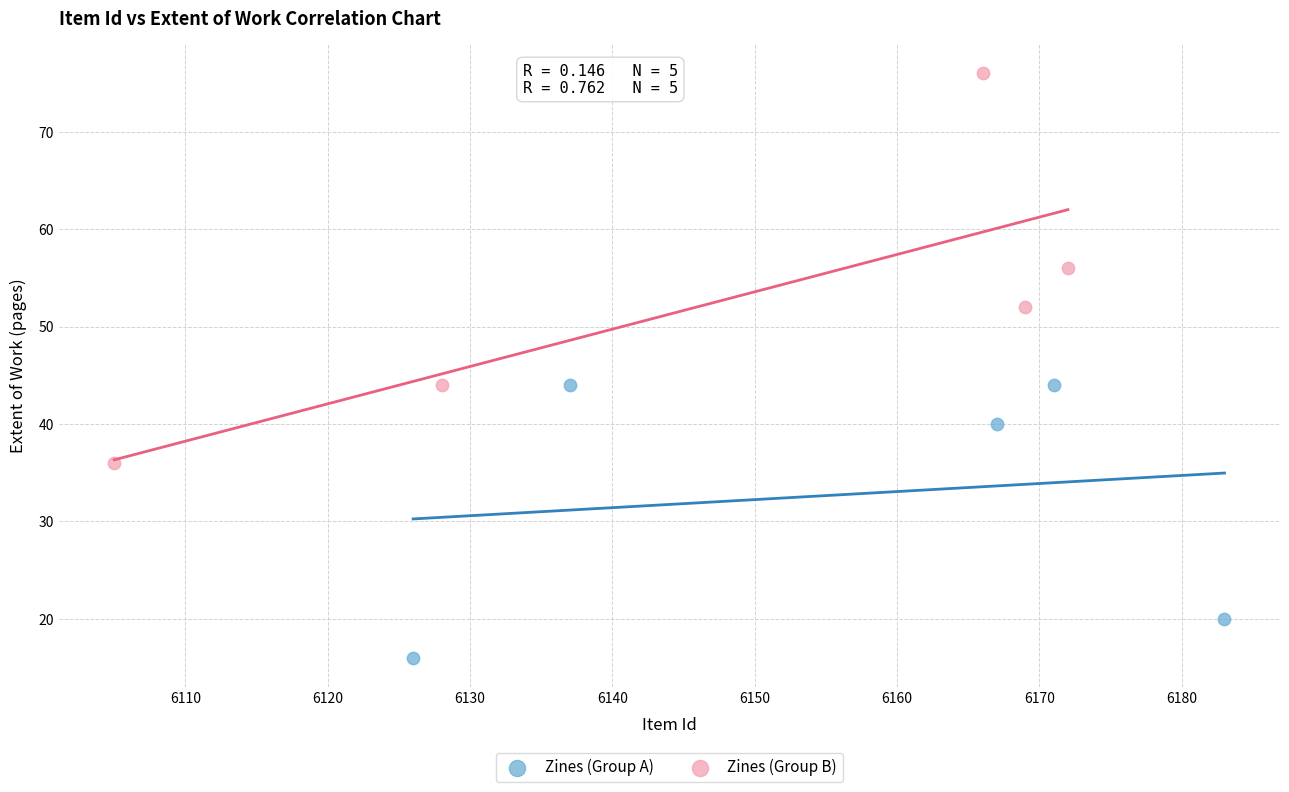

Which series contains the lowest Y value?

Zines (Group A)